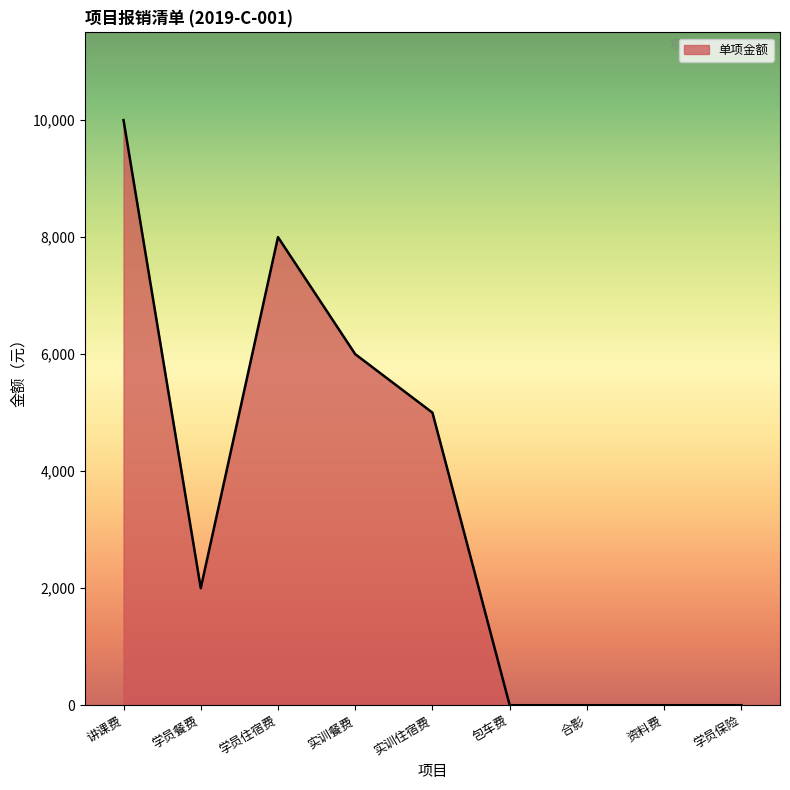

The value at 学员保险 is 4315. True or false?

False